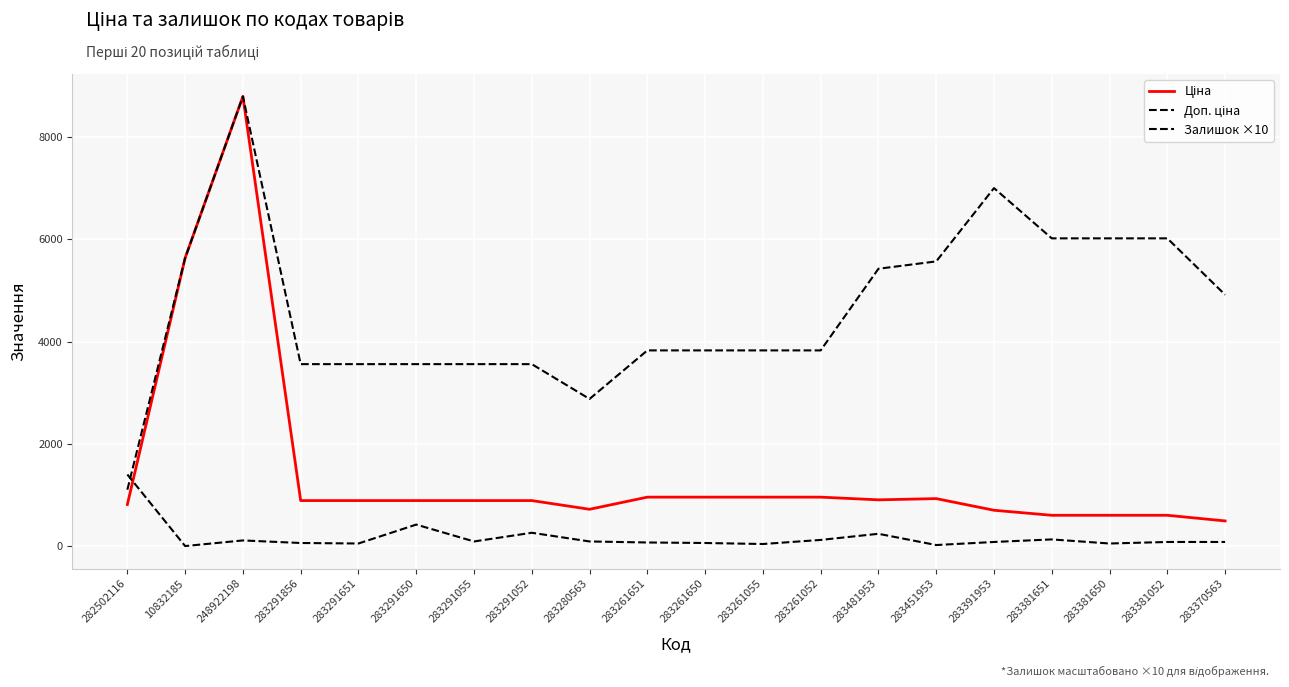

At which category does the chart reach its minimum across all series?

10832185